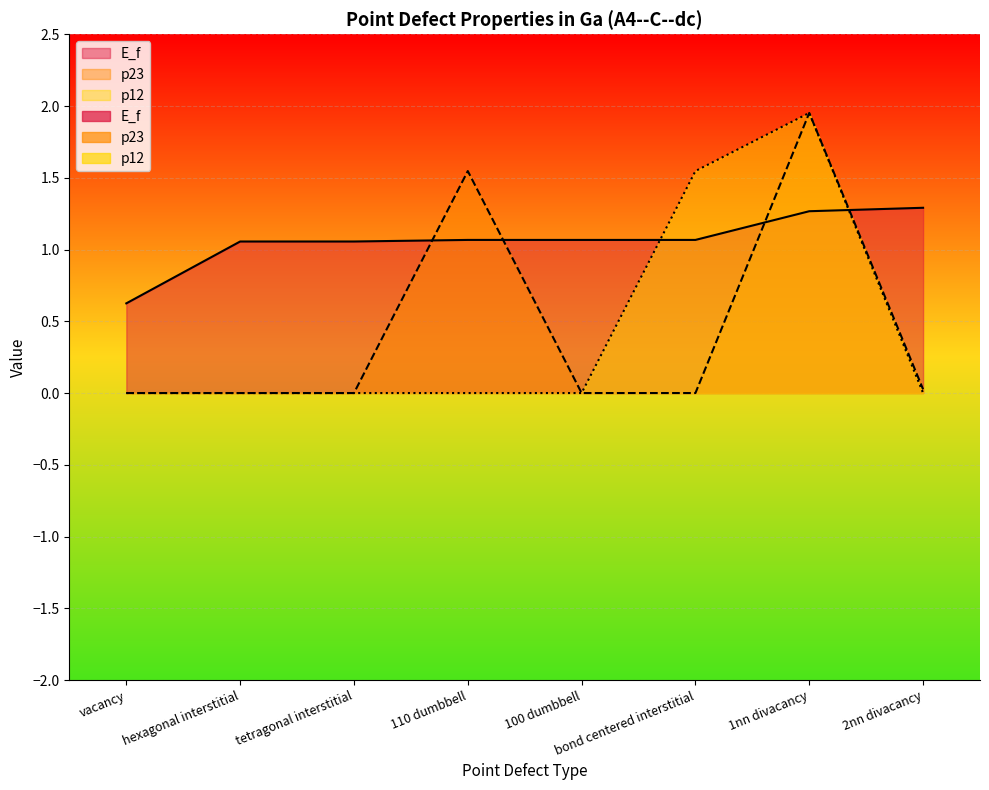

What are all the series names shown in the legend?

E_f, p23, p12